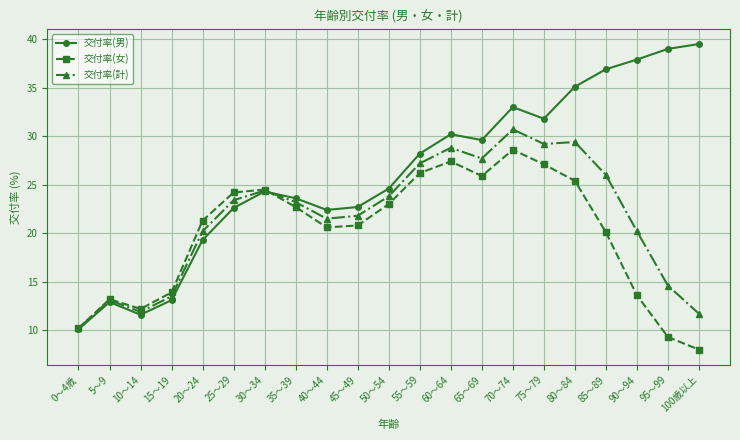

True or false: 交付率(計) and 交付率(男) cross at least once.

True